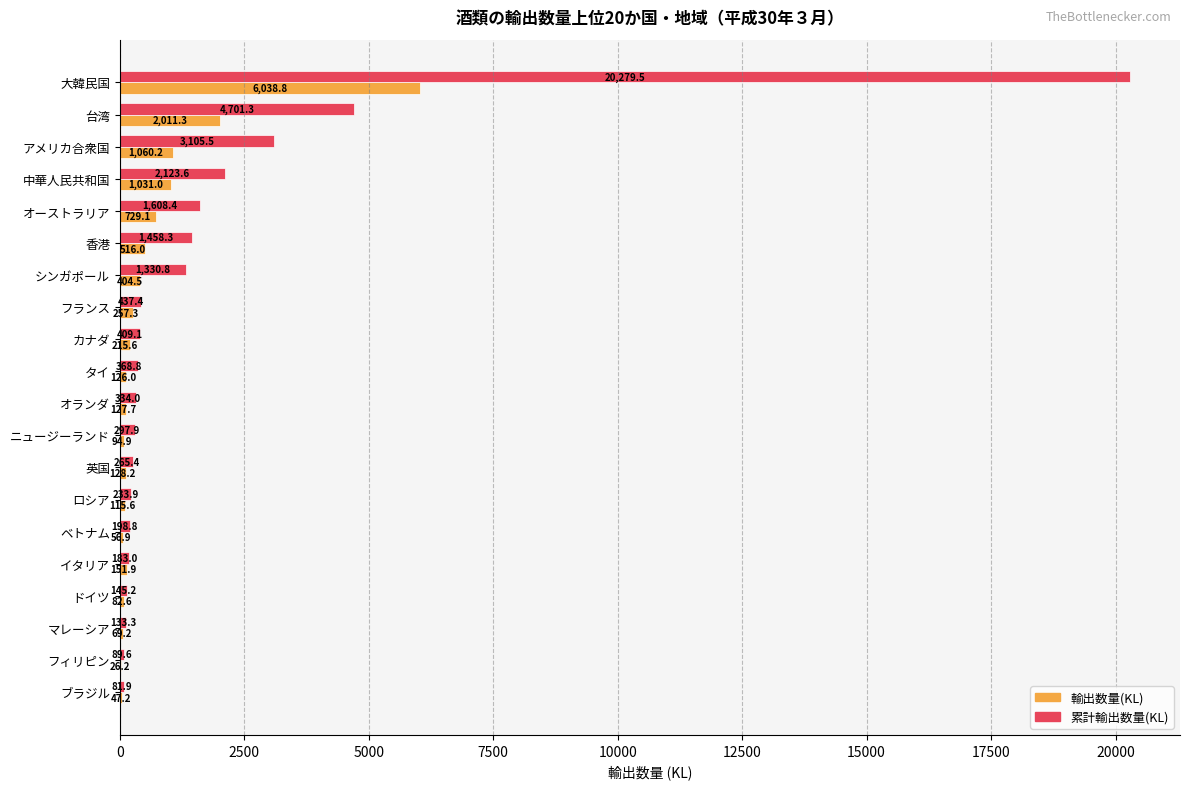

What is the sum of the 累計輸出数量(KL) values at ブラジル and 台湾?

4783.2